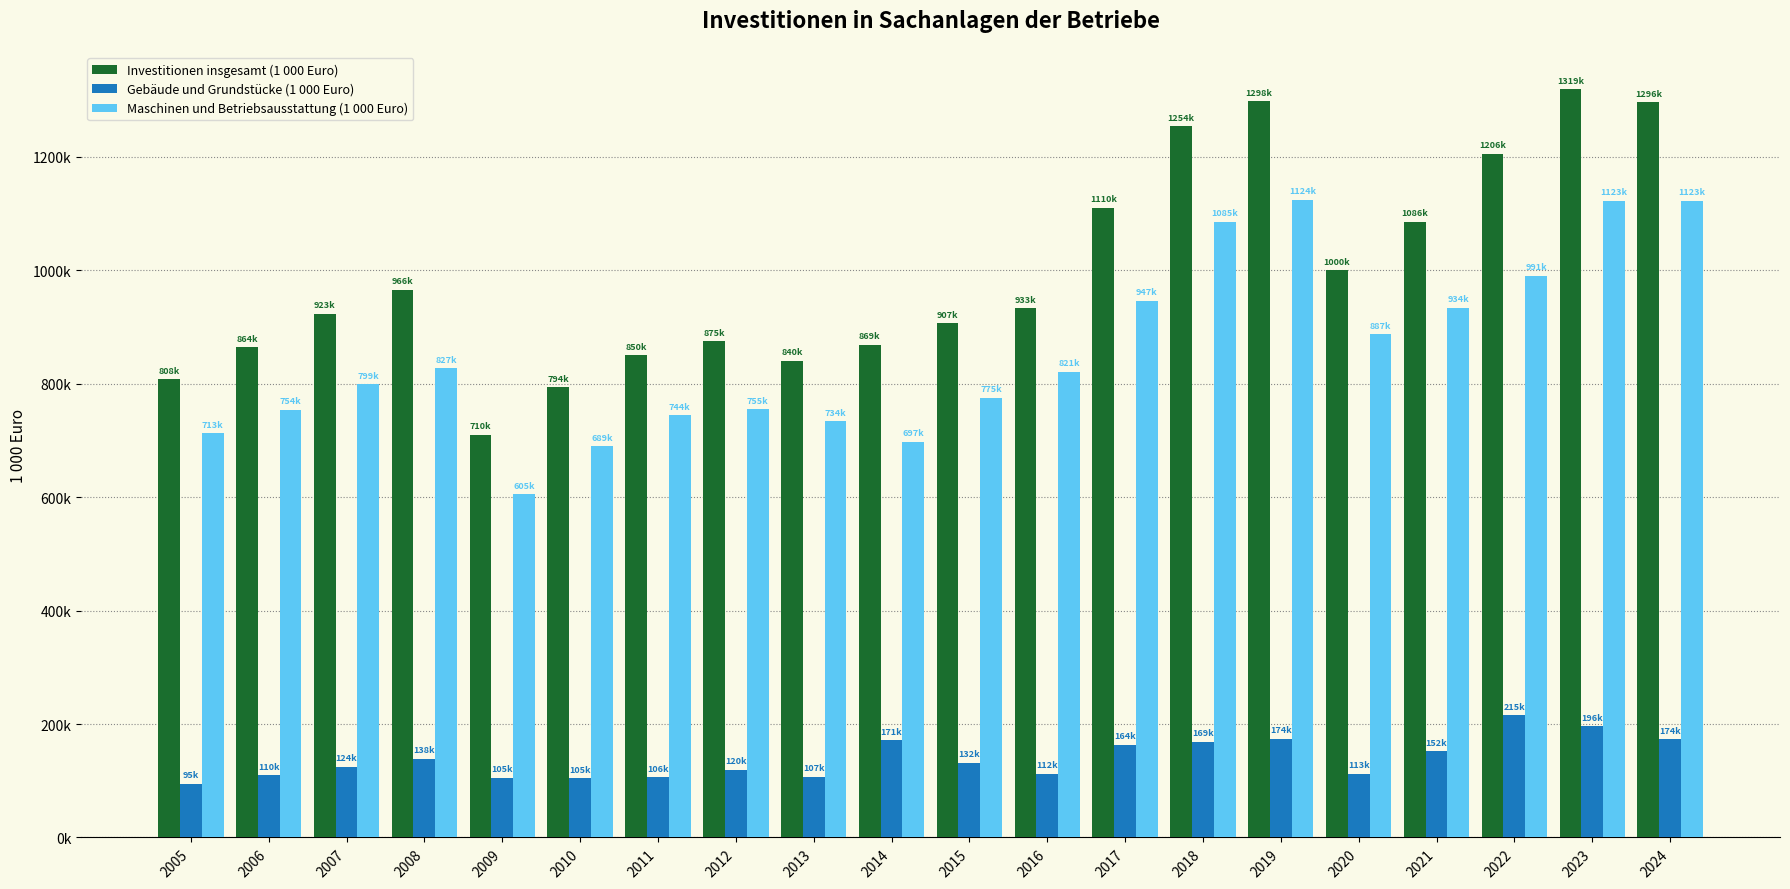

What is the lowest value of the Maschinen und Betriebsausstattung (1 000 Euro) series?

604832.5